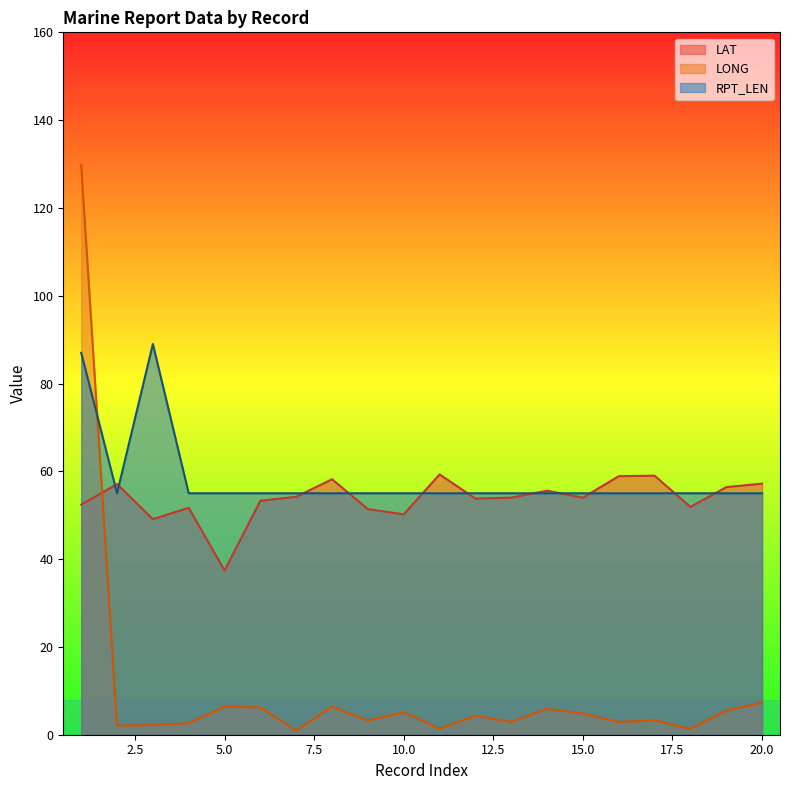

At which label is RPT_LEN closest to 72?

1